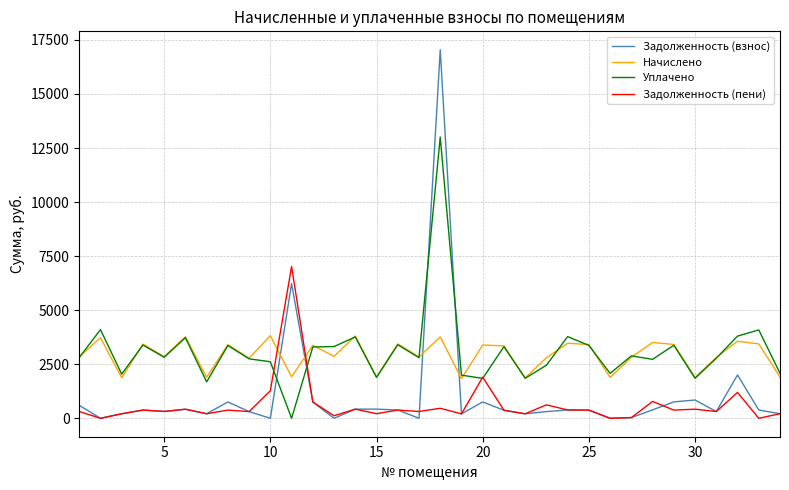

How many times do Задолженность (взнос) and Начислено cross each other?

4